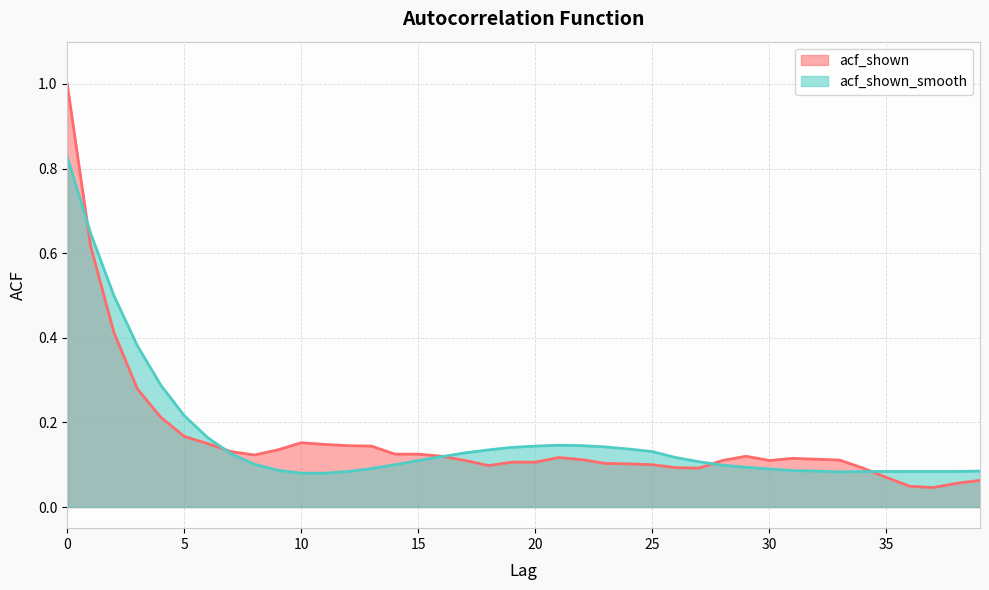

What is the average value of the acf_shown_smooth series?

0.2